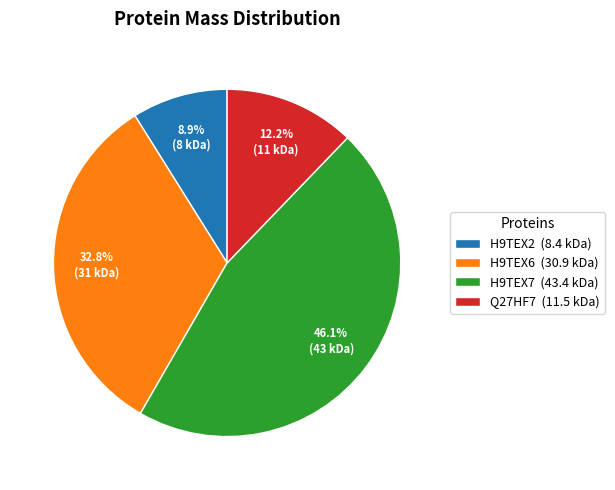

What portion of the pie excludes Q27HF7?

87.8%